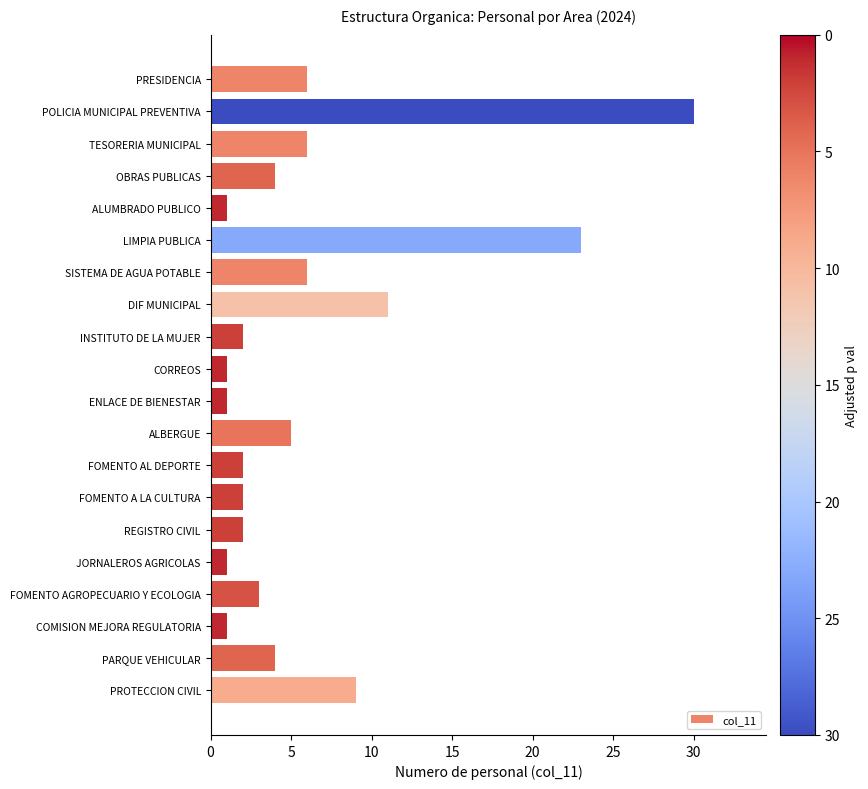

Is it true that the value at POLICIA MUNICIPAL PREVENTIVA is 30?

True